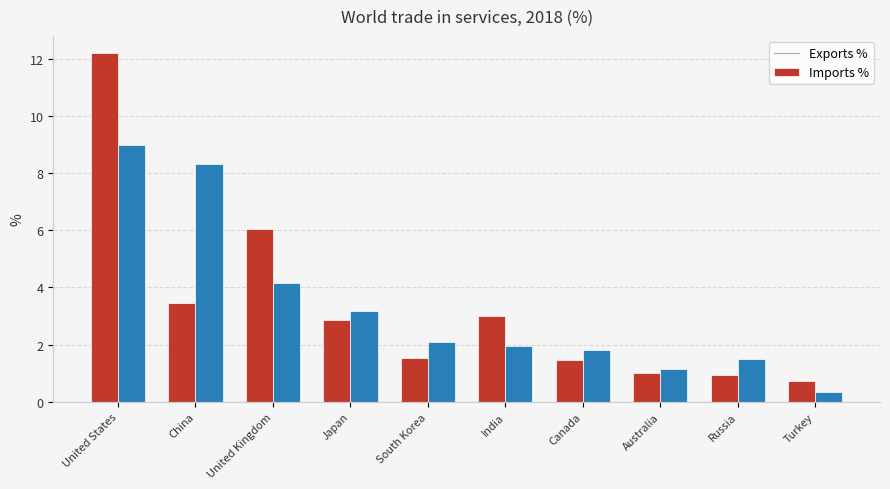

Reading left to right, list all the values displayed in this chart.

Exports %: United States=12.2	China=3.4	United Kingdom=6.0	Japan=2.9	South Korea=1.5	India=3.0	Canada=1.5	Australia=1.0	Russia=1.0	Turkey=0.7
Imports %: United States=9.0	China=8.3	United Kingdom=4.2	Japan=3.2	South Korea=2.1	India=2.0	Canada=1.8	Australia=1.2	Russia=1.5	Turkey=0.4